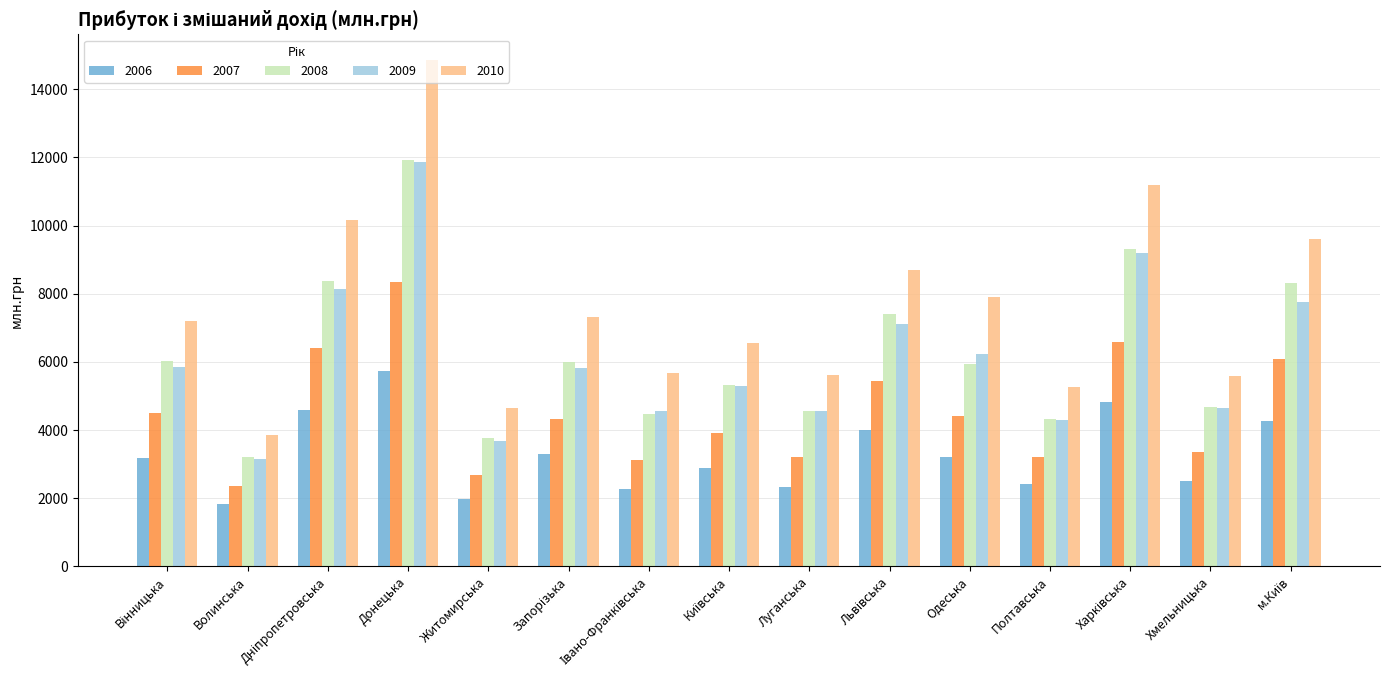

Which series has the largest range (max minus min)?

2010